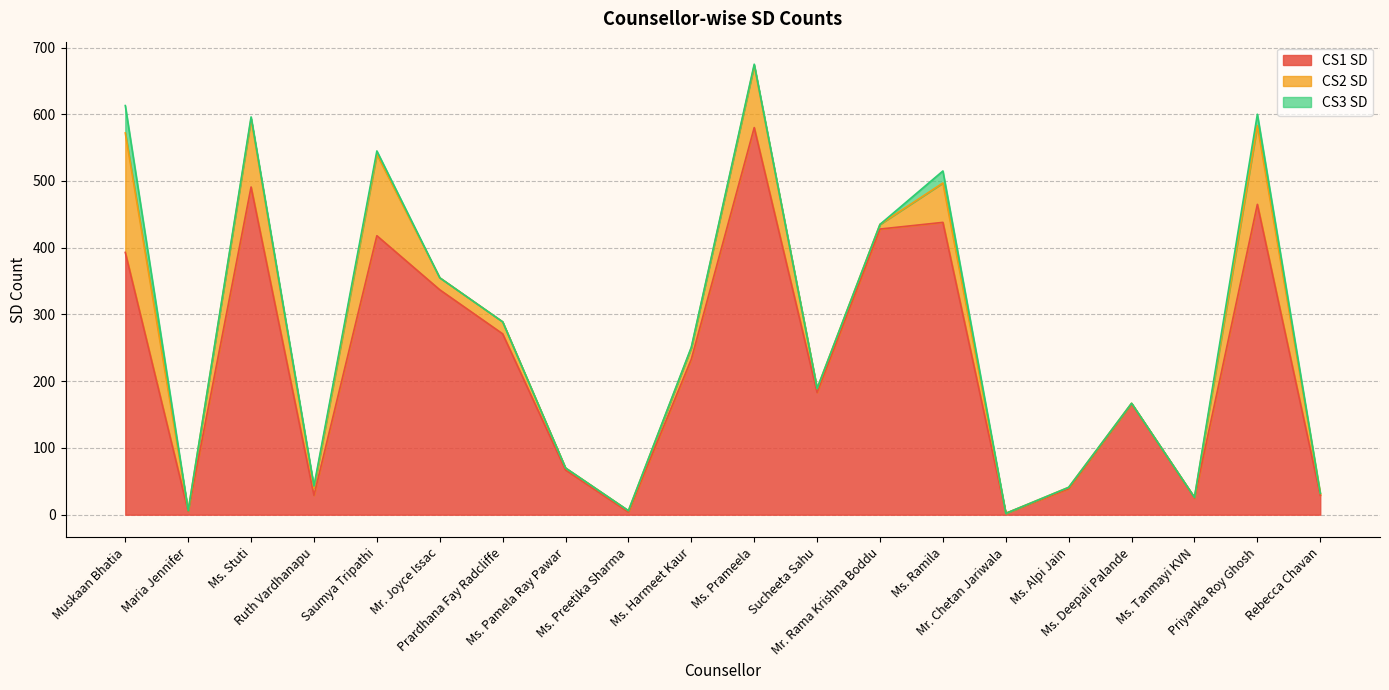

What is the spread (max minus min) of values at Prardhana Fay Radcliffe?

271